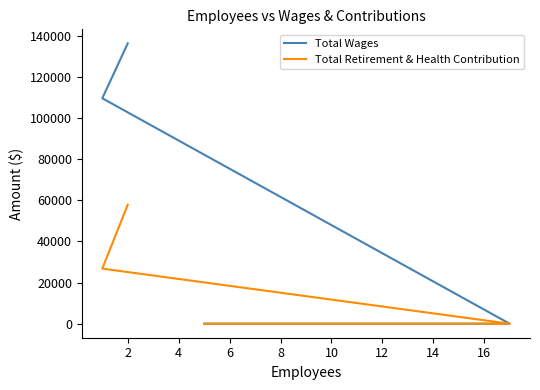

How many values in the Total Wages series are below 109522?

2